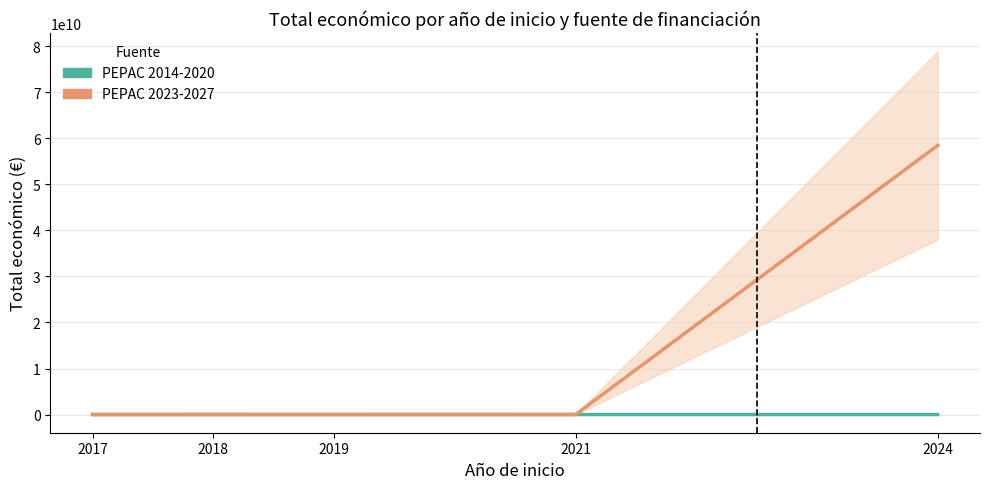

Which has a higher value, 2019 or 2017?

2019